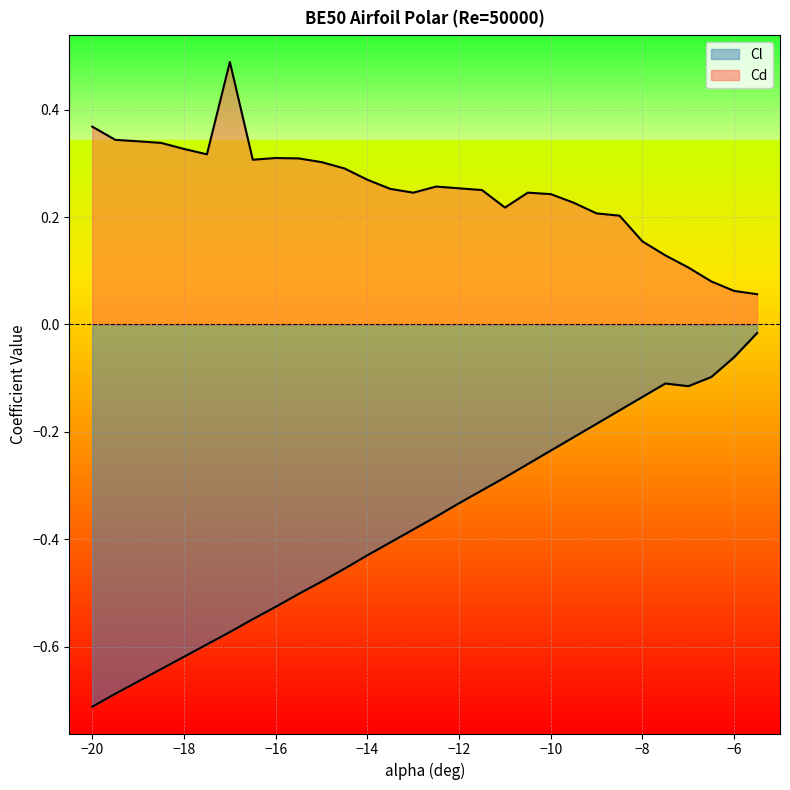

At which category is the sum across all series the highest?

-8.5